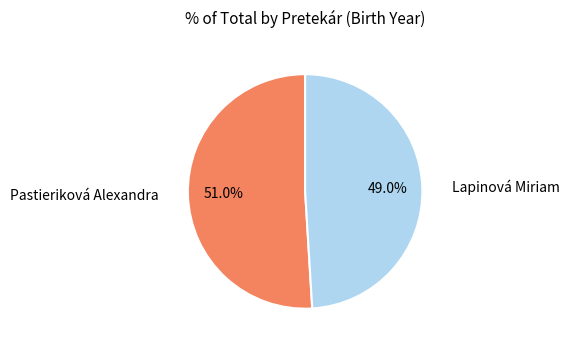

Is there a majority slice in this chart?

Yes